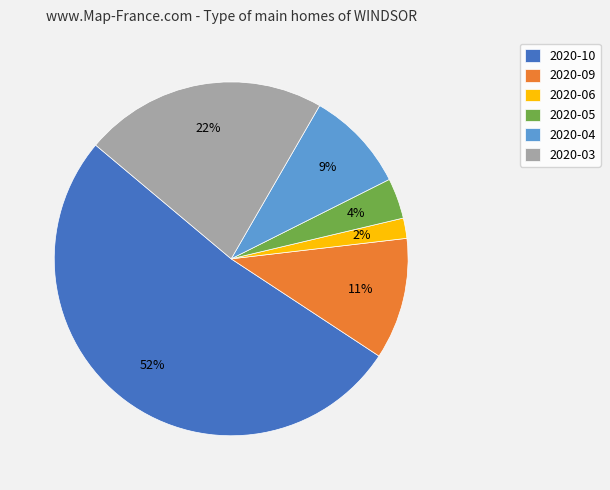

Is the sum of 2020-04 and 2020-09 greater than half?

No